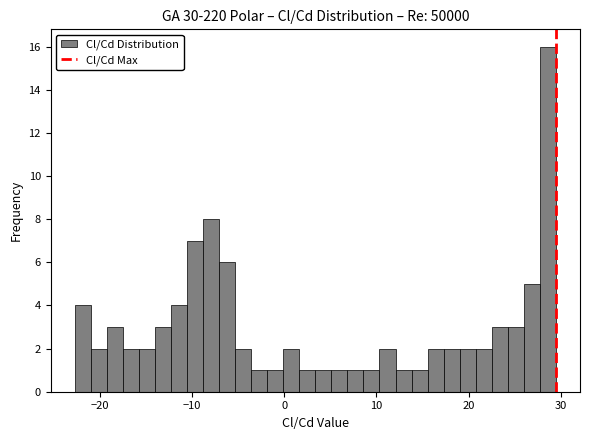

Around what value on the x-axis is the tallest bar? Give the approximate position of its centre, as read against the axis.

29